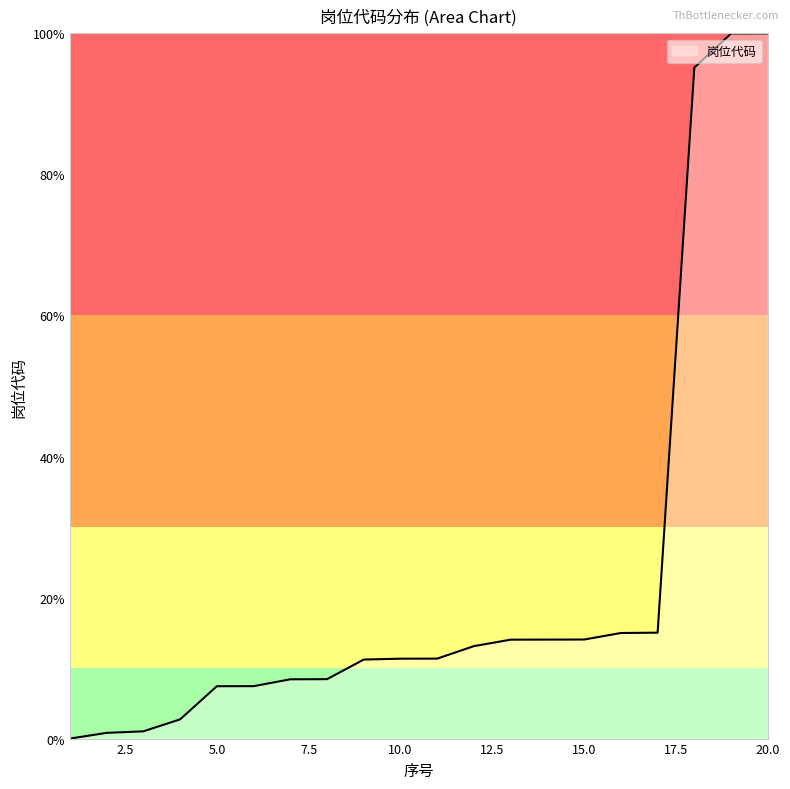

What is the maximum value shown in the chart?

100.0